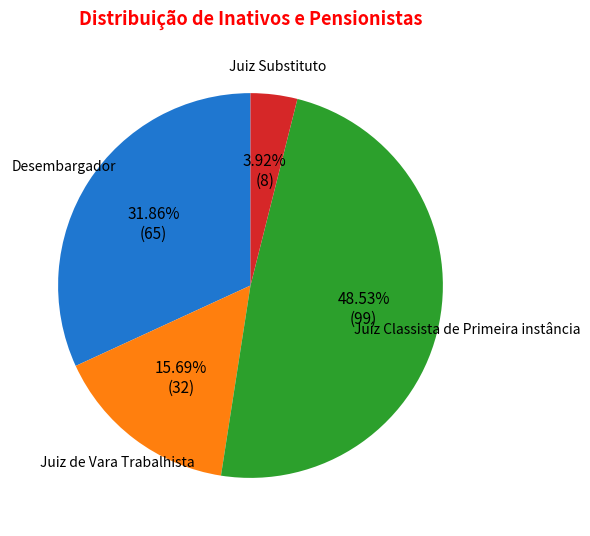

Approximately how many times larger is the value at Juíz Classista de Primeira instância compared to Juiz Substituto?

12.4